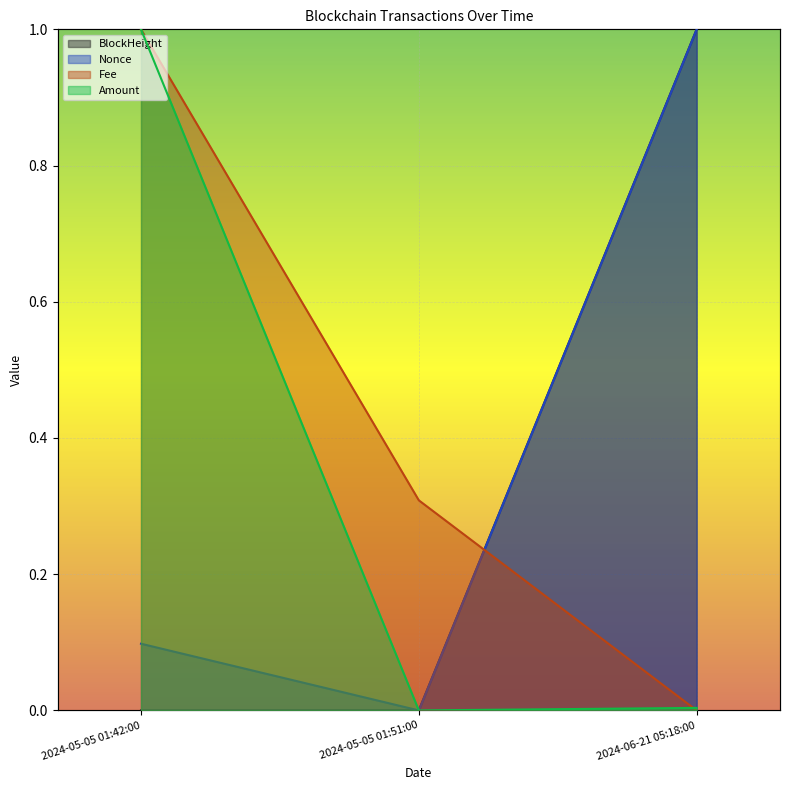

What is the difference between the maximum and minimum values in the Amount series?

1.0